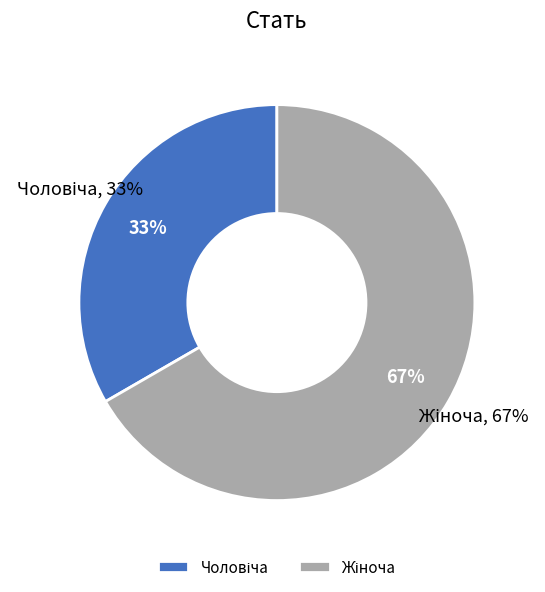

Count the number of slices in the pie.

2